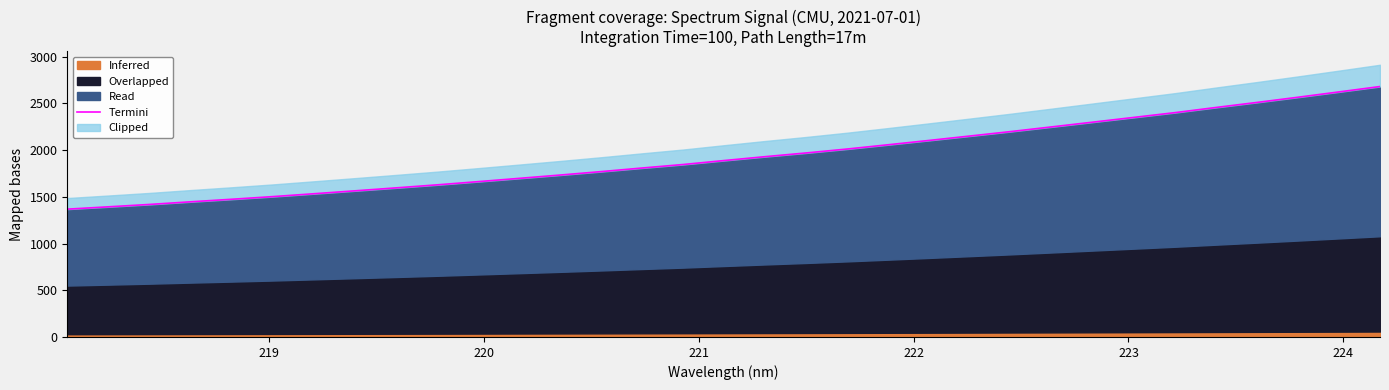

How many lines are shown in the chart?

1